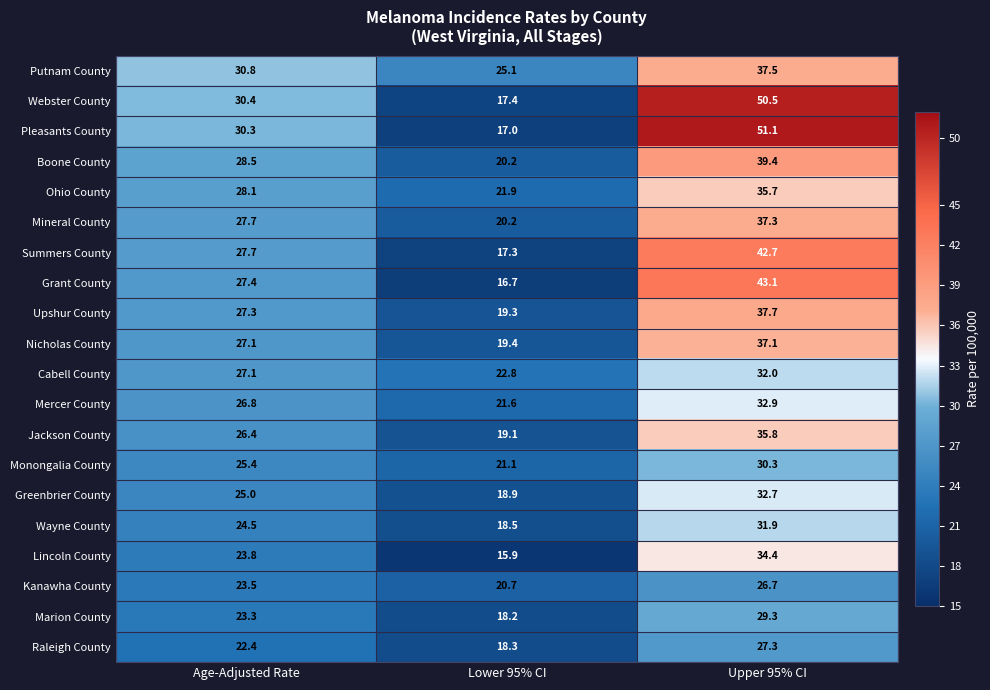

At which category does the chart reach its peak across all series?

Upper 95% CI